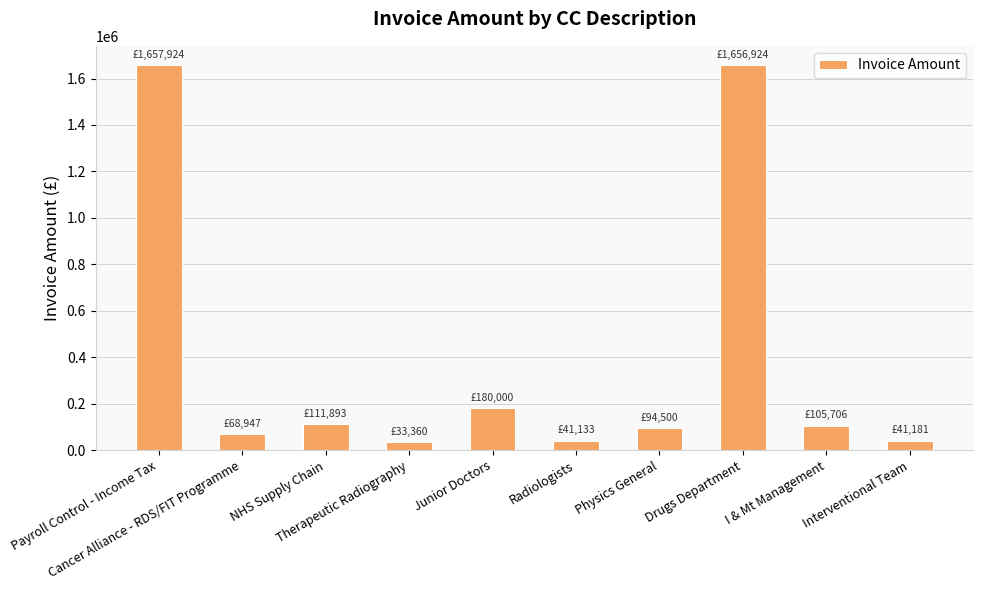

What is the ratio of the value at Therapeutic Radiography to the value at Radiologists?

0.8